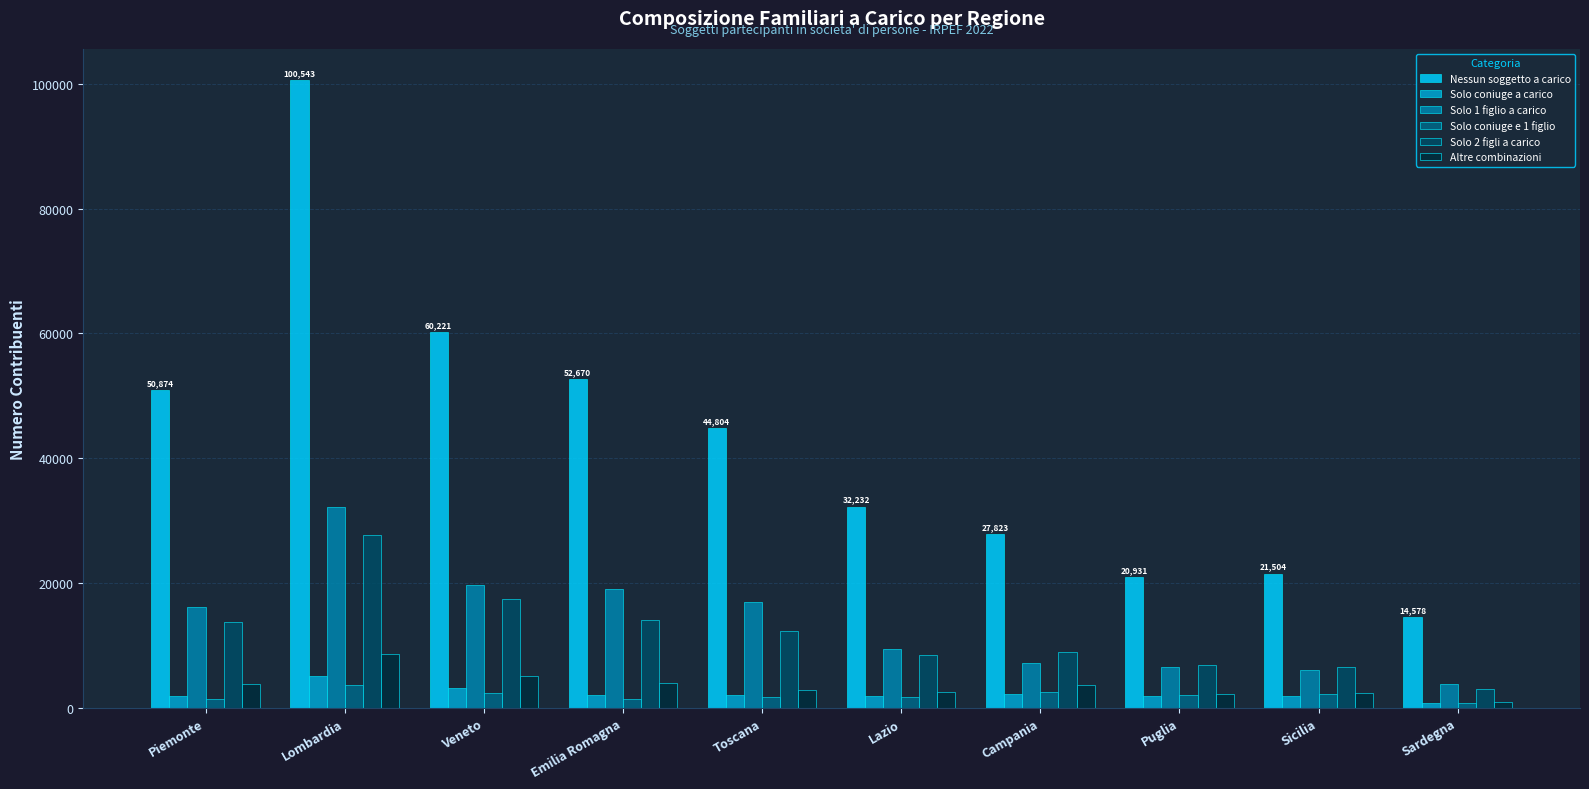

Where does the Solo coniuge a carico series first go above 2064?

Lombardia